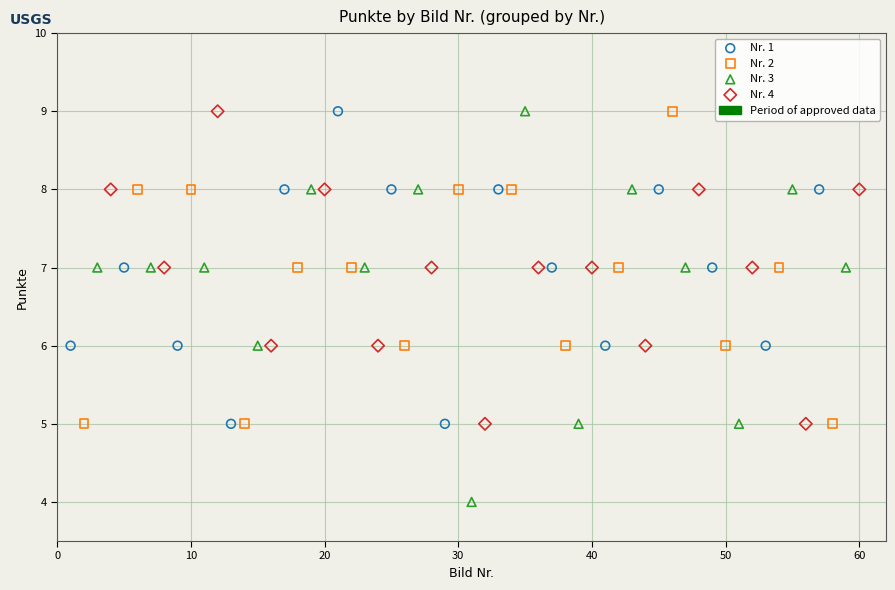

Which series reaches the minimum Y coordinate?

Nr. 3